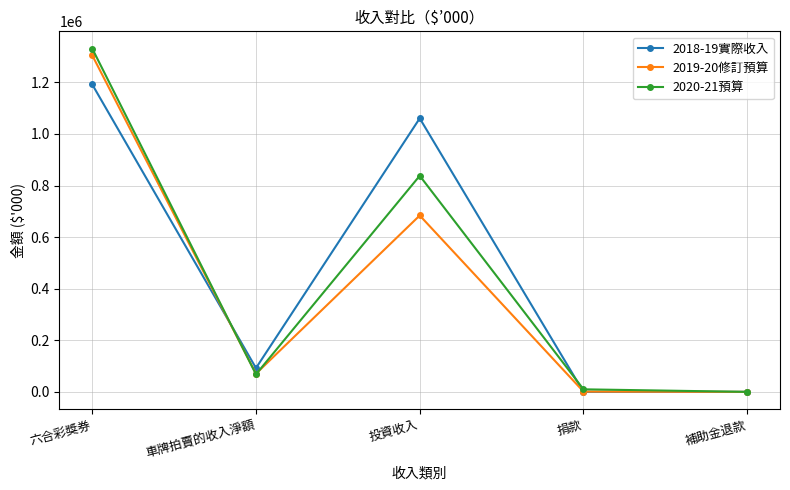

Between which two adjacent categories do 2019-20修訂預算 and 2020-21預算 first intersect?

六合彩獎券 and 車牌拍賣的收入淨額